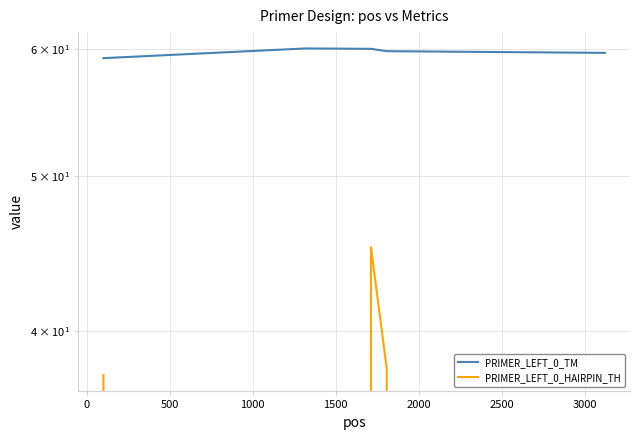

At how many categories does at least one series exceed 12?

5